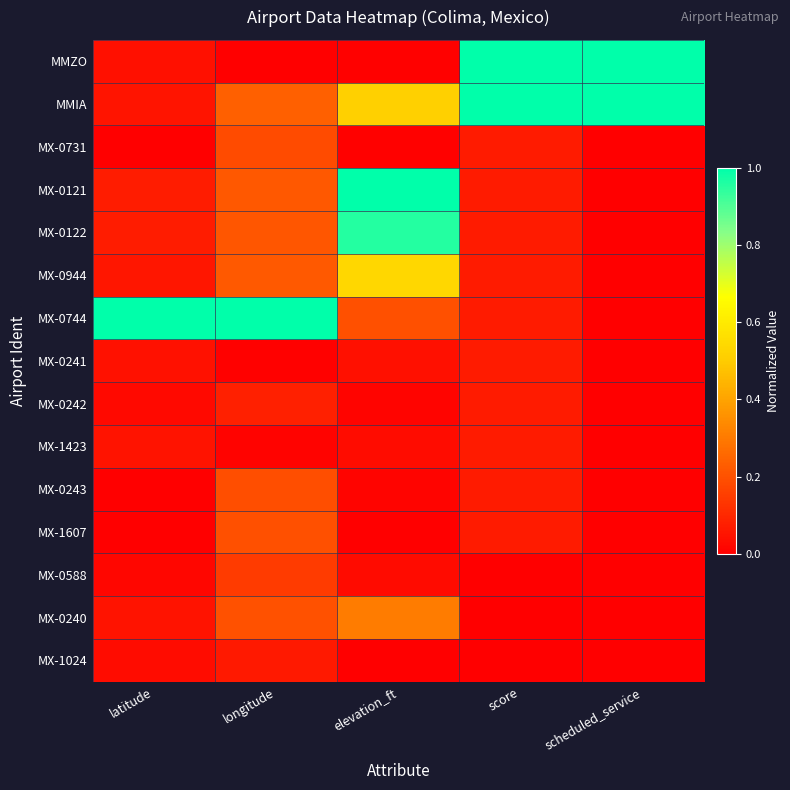

Reading right to left, extract all data points from this chart.

MMZO: scheduled_service=1.0	score=1.0	elevation_ft=0.0	longitude=0.0	latitude=0.0
MMIA: scheduled_service=1.0	score=1.0	elevation_ft=0.5	longitude=0.2	latitude=0.1
MX-0731: scheduled_service=0.0	score=0.1	elevation_ft=0.0	longitude=0.2	latitude=0.0
MX-0121: scheduled_service=0.0	score=0.1	elevation_ft=1.0	longitude=0.2	latitude=0.1
MX-0122: scheduled_service=0.0	score=0.1	elevation_ft=1.0	longitude=0.2	latitude=0.1
MX-0944: scheduled_service=0.0	score=0.1	elevation_ft=0.5	longitude=0.2	latitude=0.1
MX-0744: scheduled_service=0.0	score=0.1	elevation_ft=0.2	longitude=1.0	latitude=1.0
MX-0241: scheduled_service=0.0	score=0.1	elevation_ft=0.0	longitude=0.0	latitude=0.0
MX-0242: scheduled_service=0.0	score=0.1	elevation_ft=0.0	longitude=0.1	latitude=0.0
MX-1423: scheduled_service=0.0	score=0.1	elevation_ft=0.0	longitude=0.0	latitude=0.0
MX-0243: scheduled_service=0.0	score=0.1	elevation_ft=0.0	longitude=0.2	latitude=0.0
MX-1607: scheduled_service=0.0	score=0.1	elevation_ft=0.0	longitude=0.2	latitude=0.0
MX-0588: scheduled_service=0.0	score=0.0	elevation_ft=0.0	longitude=0.1	latitude=0.0
MX-0240: scheduled_service=0.0	score=0.0	elevation_ft=0.3	longitude=0.2	latitude=0.0
MX-1024: scheduled_service=0.0	score=0.0	elevation_ft=0.0	longitude=0.1	latitude=0.0